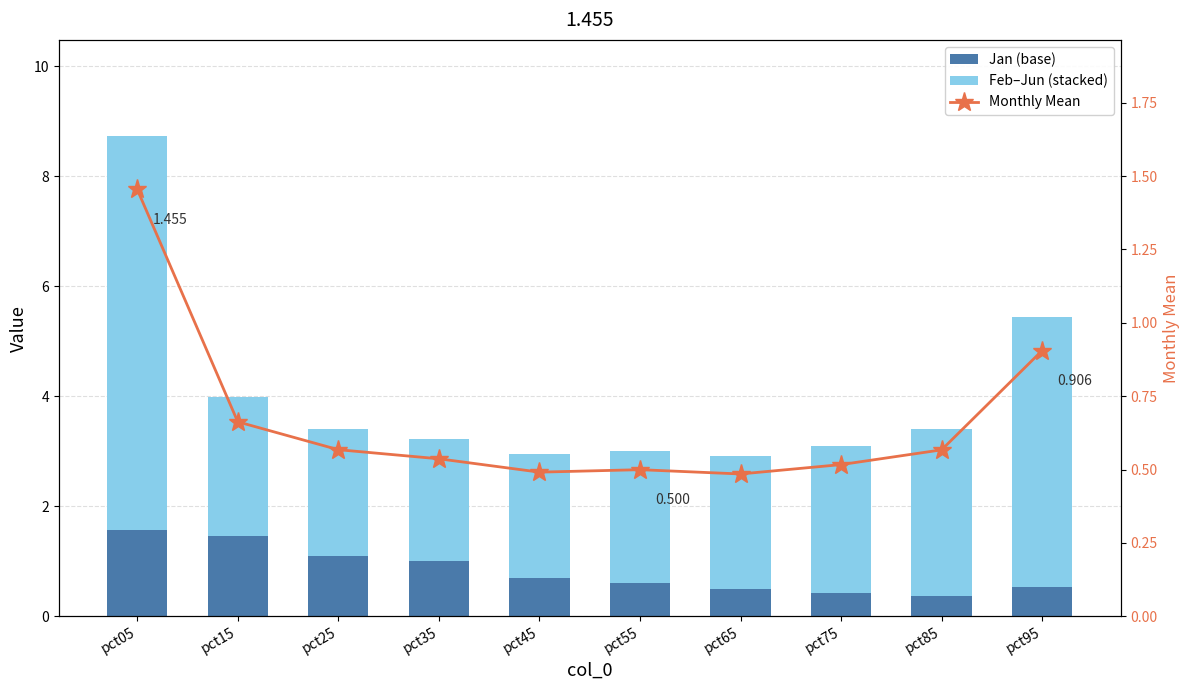

Between pct55 and pct75, which series saw the biggest shift?

Feb–Jun (stacked)